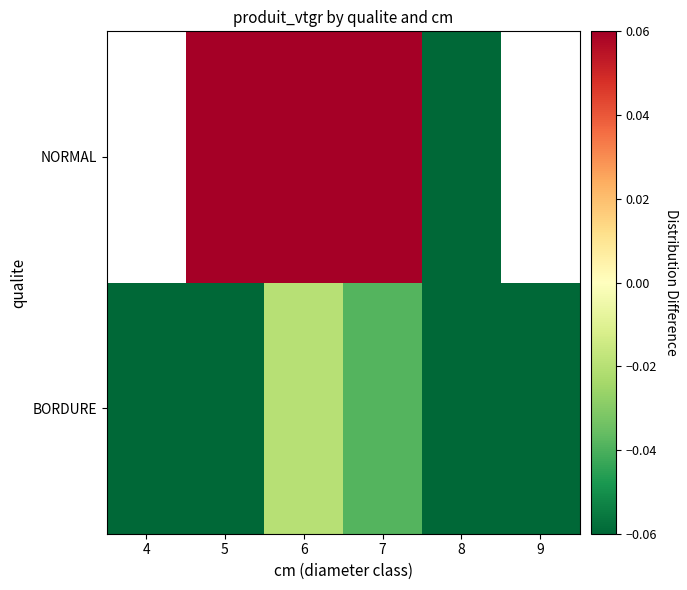

The NORMAL series shows 0.1 at 5. True or false?

True